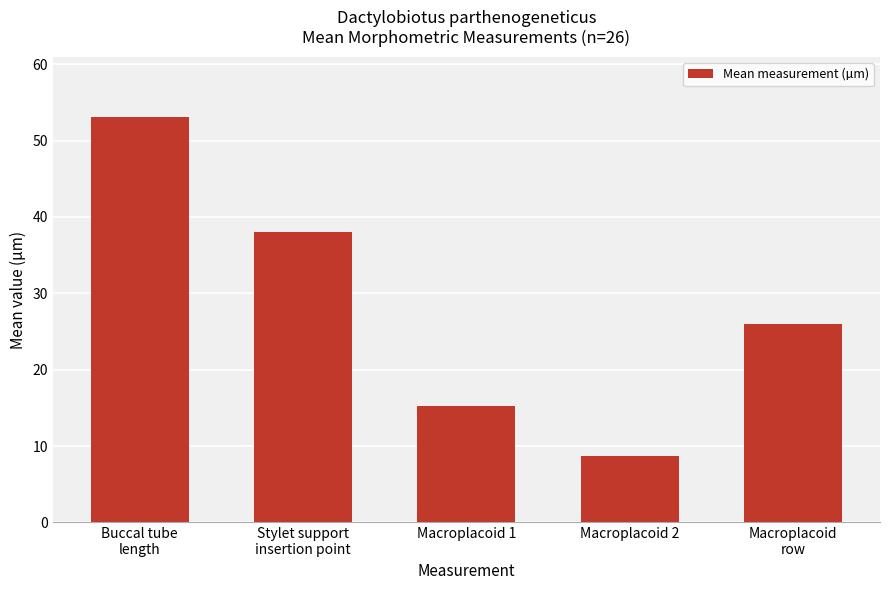

At which label is the value closest to 30?

Macroplacoid
row